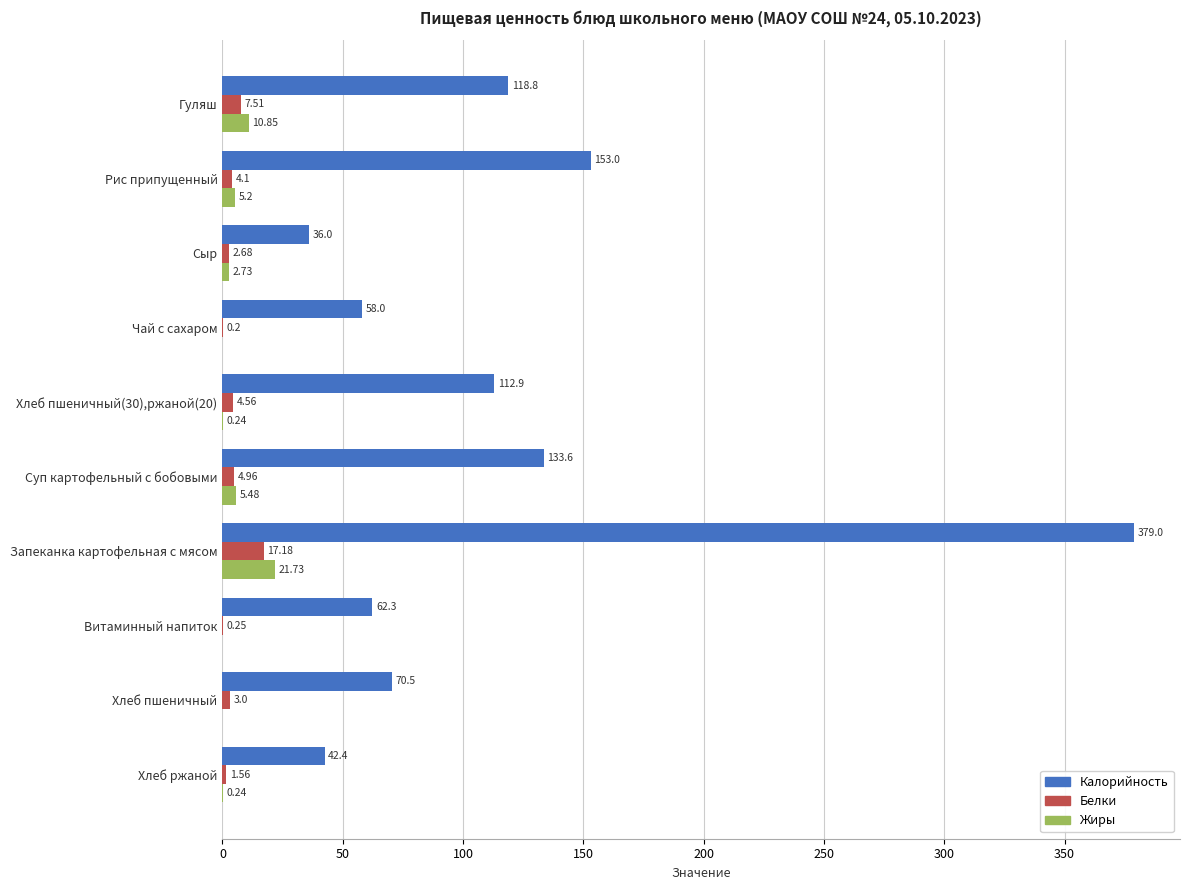

What is the sum of all Калорийность values?

1166.5